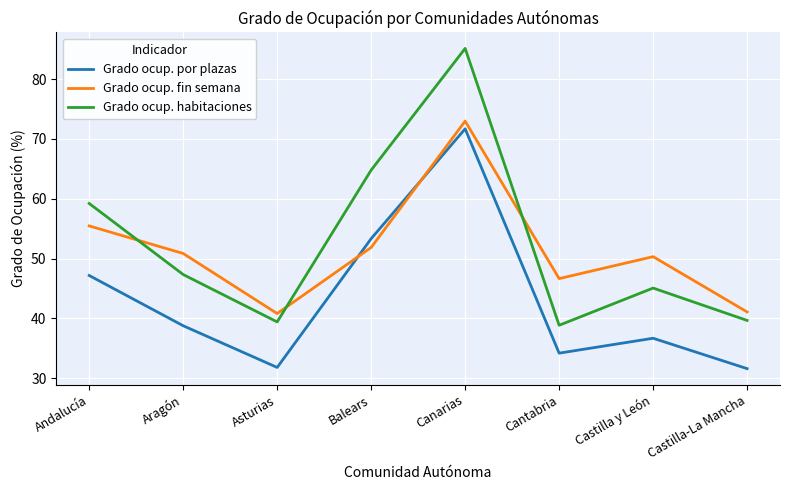

What position from the right is Castilla y León?

2